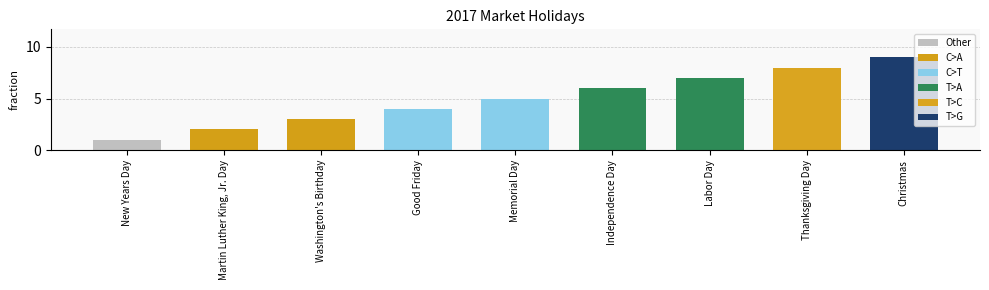

How many data points are less than 5?

4